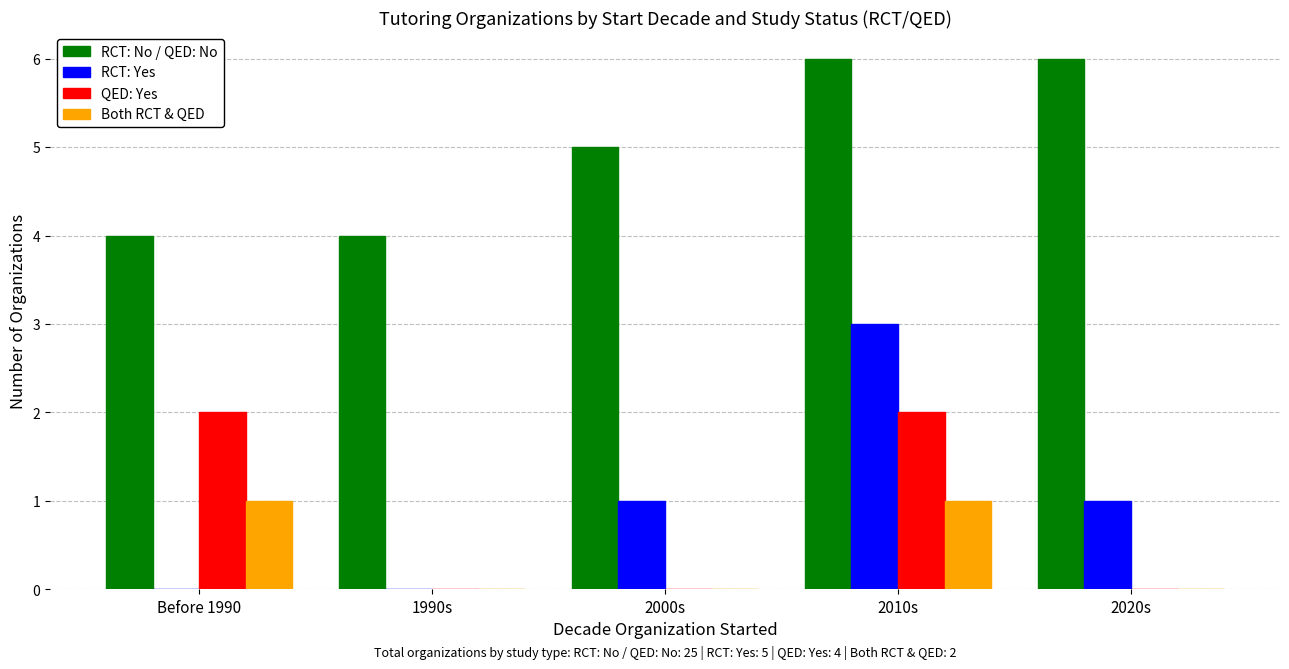

What is the total value across all series at Before 1990?

7